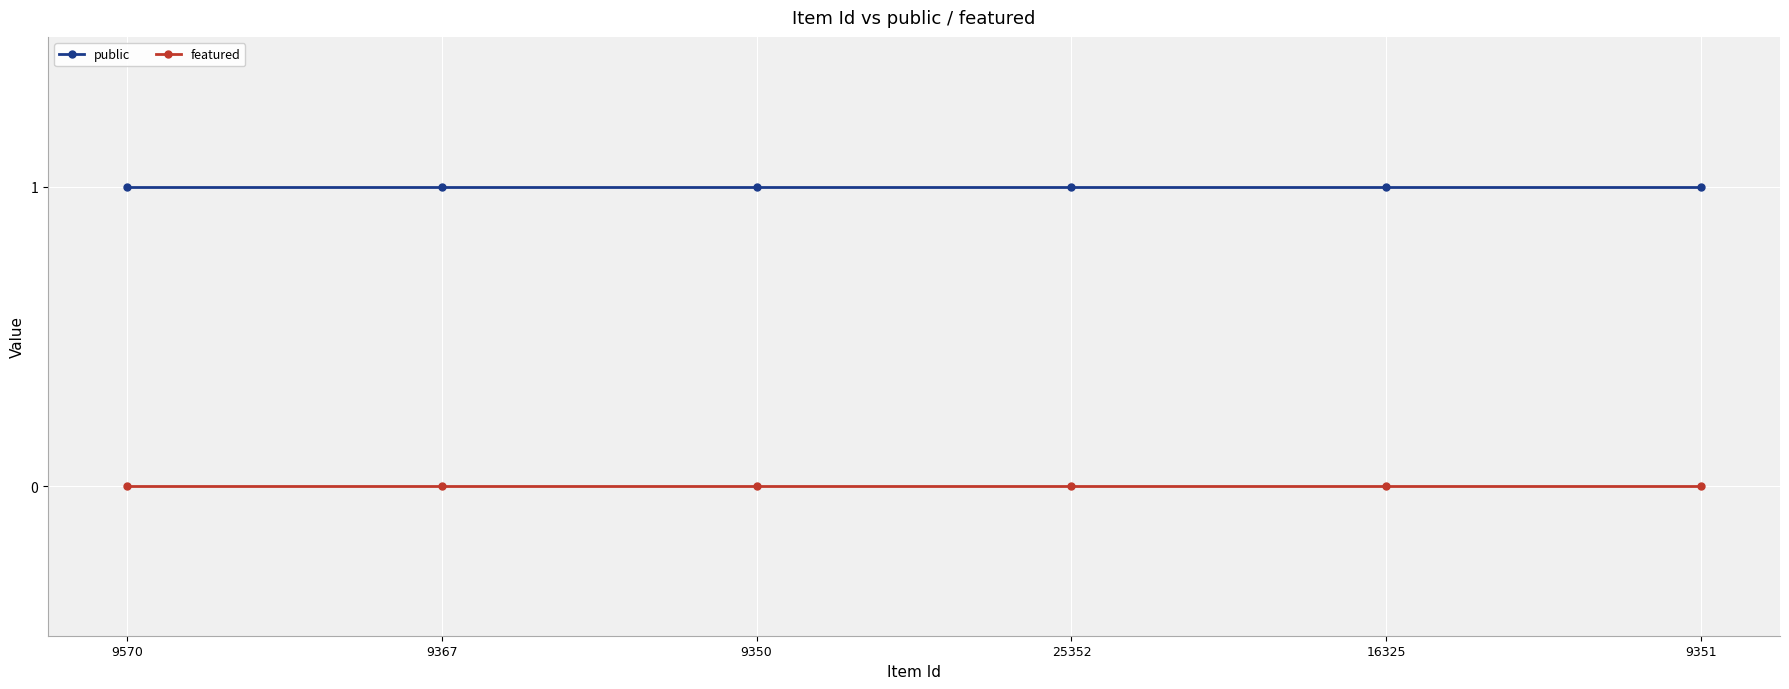

Read the public value at 16325.

1